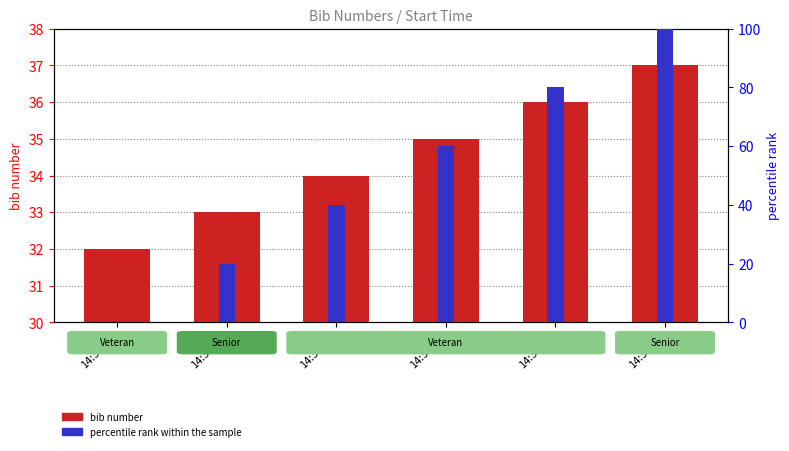

Reading left to right, extract all data points from this chart.

bib number: 14:32:00=32	14:33:00=33	14:34:00=34	14:35:00=35	14:36:00=36	14:37:00=37
percentile rank within the sample: 14:32:00=0	14:33:00=20	14:34:00=40	14:35:00=60	14:36:00=80	14:37:00=100